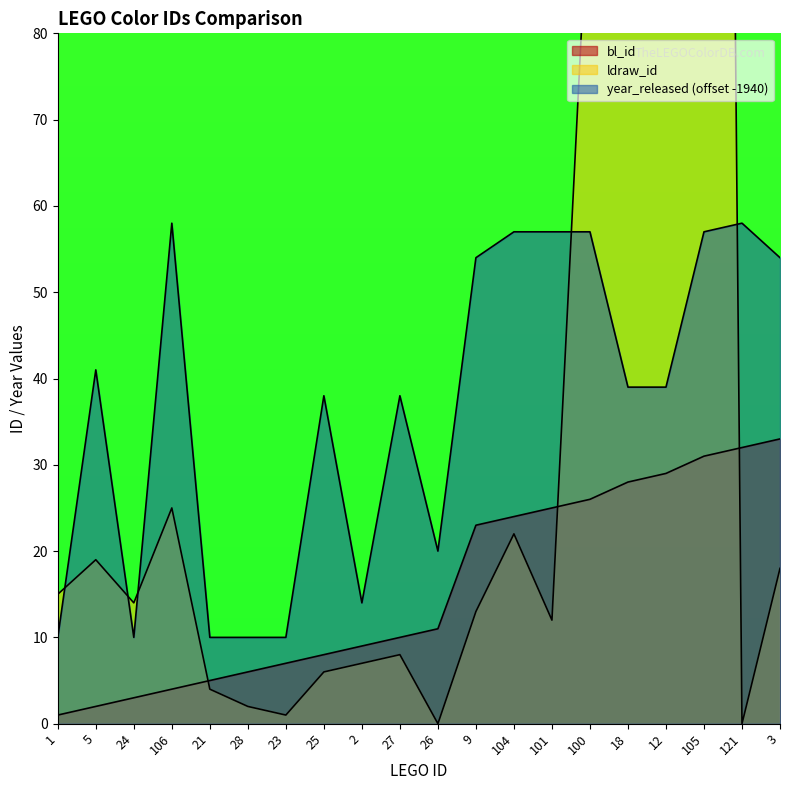

The ldraw_id series shows 19 at 5. True or false?

True